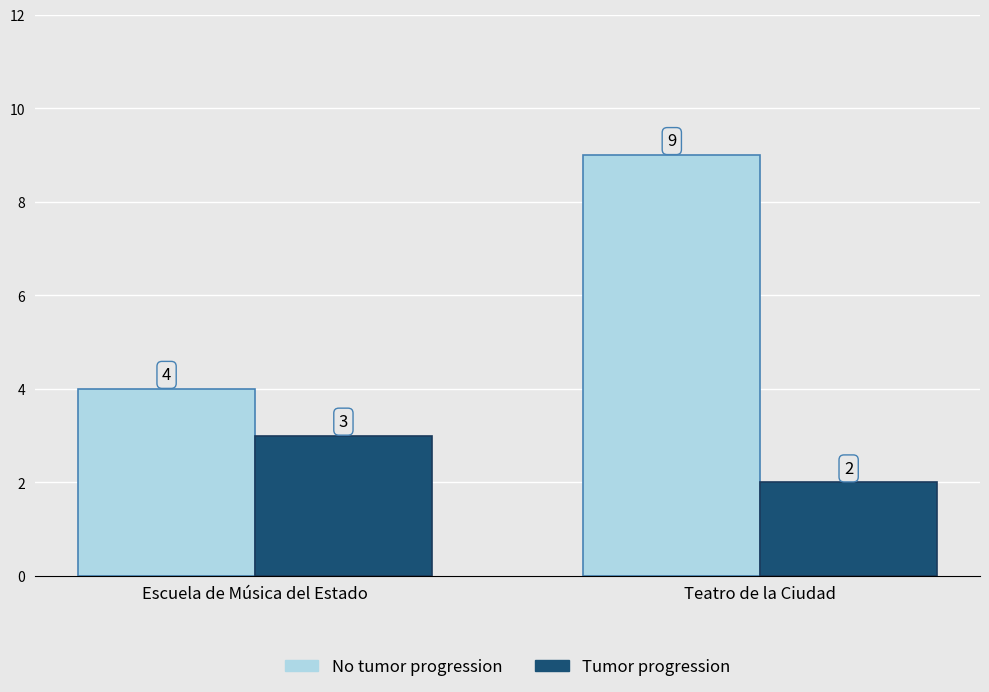

Between Escuela de Música del Estado and Teatro de la Ciudad, which series saw the biggest shift?

No tumor progression